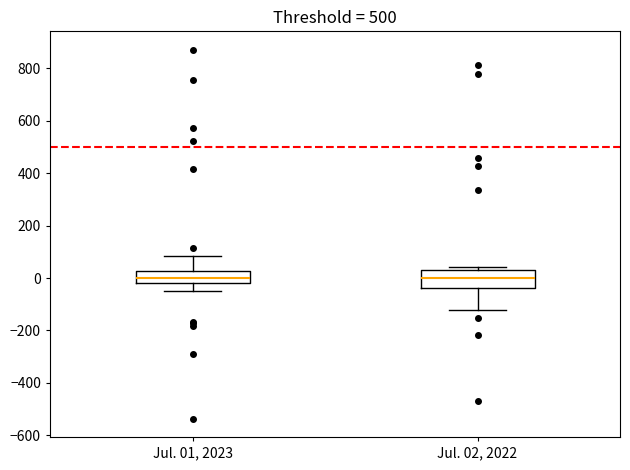

Where does the lower whisker of the box for Jul. 02, 2022 end on the y-axis? The values are not printed on the chart, so give them approximately, as read against the axis.

-120